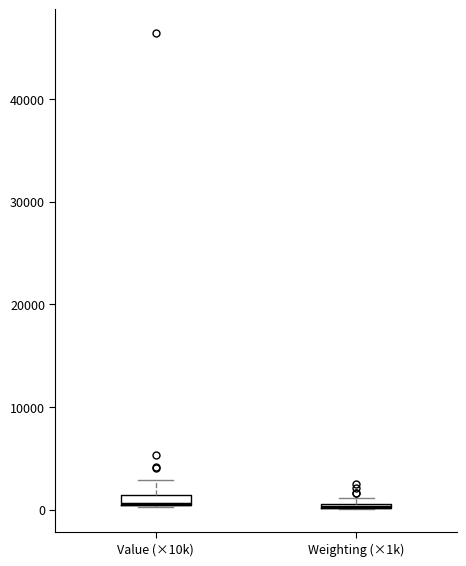

Where is the lower edge of the box for Value (×10k) on the y-axis? The values are not printed on the chart, so give them approximately, as read against the axis.

0